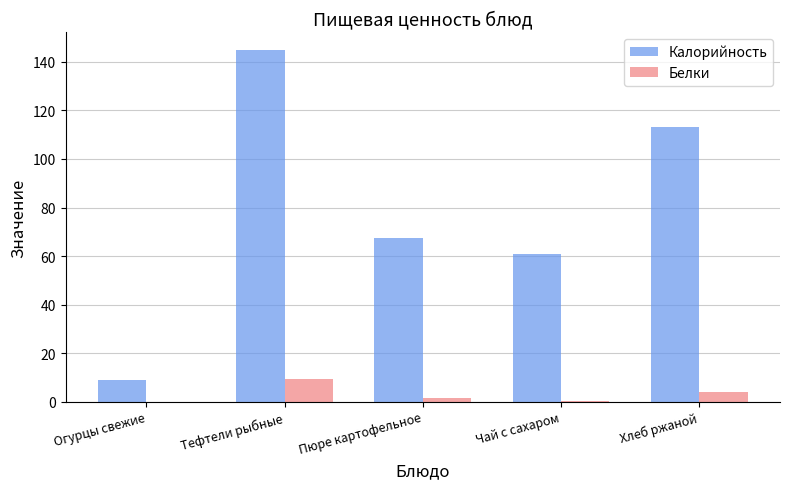

What are all the series names shown in the legend?

Калорийность, Белки